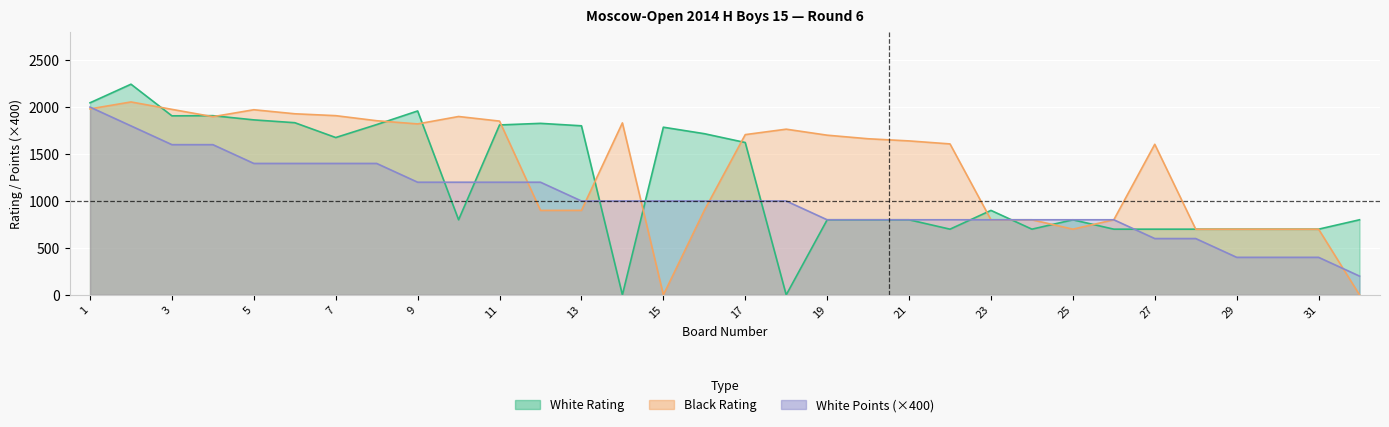

What is the total value across all series at 31?

1800